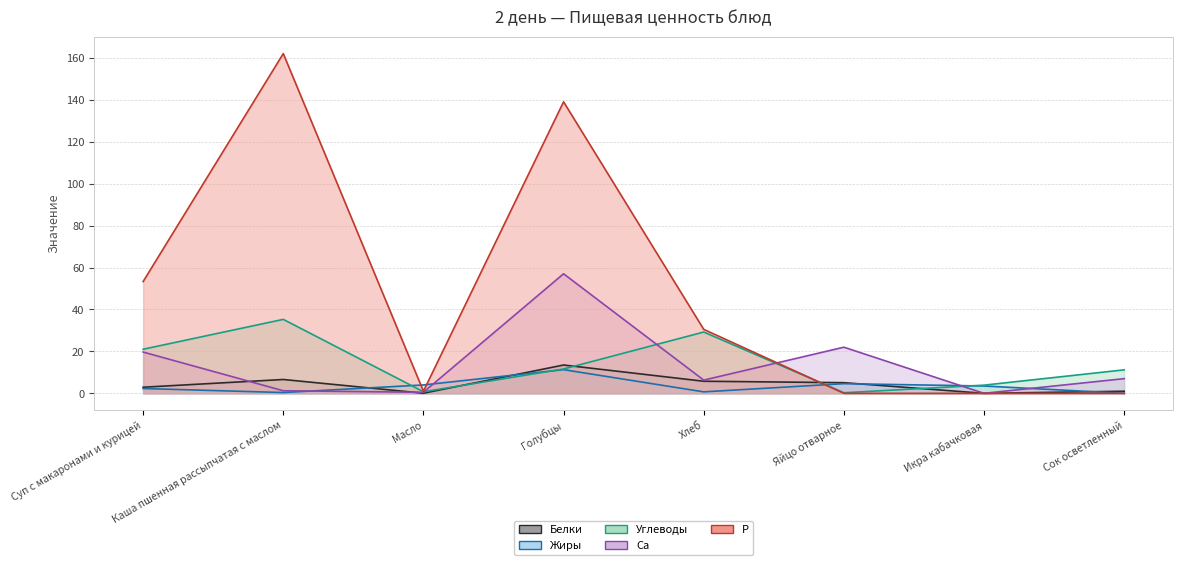

What is the difference between the Жиры values at Голубцы and Каша пшенная рассыпчатая с маслом?

10.9